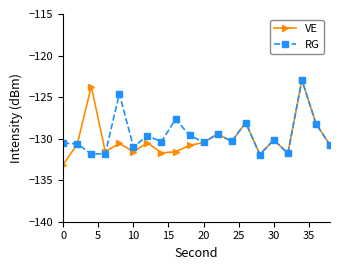

What is the value of the RG point at the 2nd from the left?

-130.6